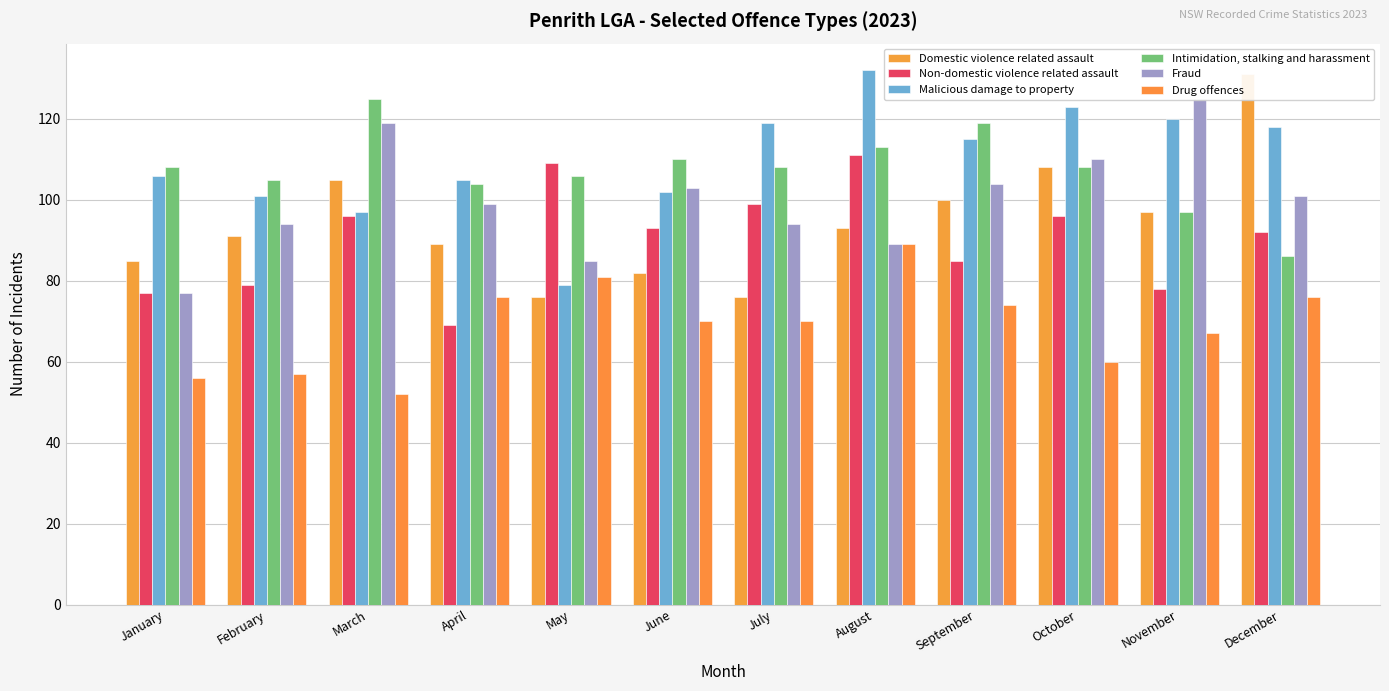

Rank the series by their maximum value, from lowest to highest.

Drug offences, Non-domestic violence related assault, Intimidation, stalking and harassment, Fraud, Domestic violence related assault, Malicious damage to property